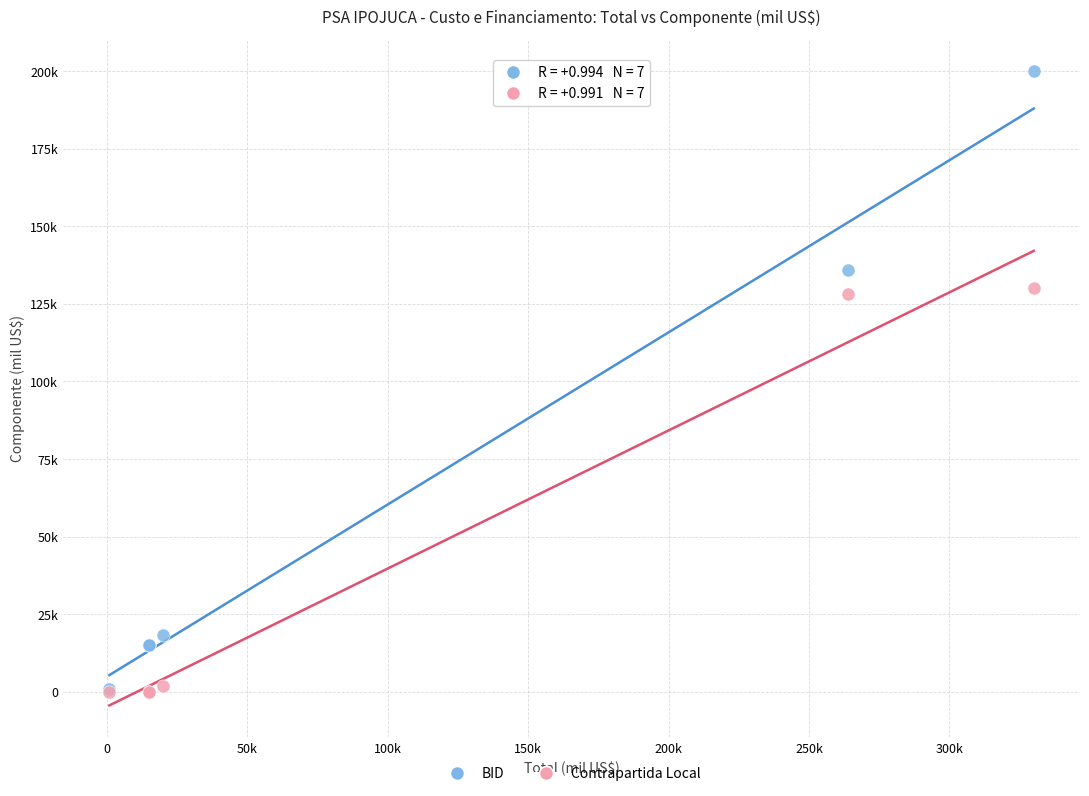

What are all the series names shown in the legend?

BID, Contrapartida Local